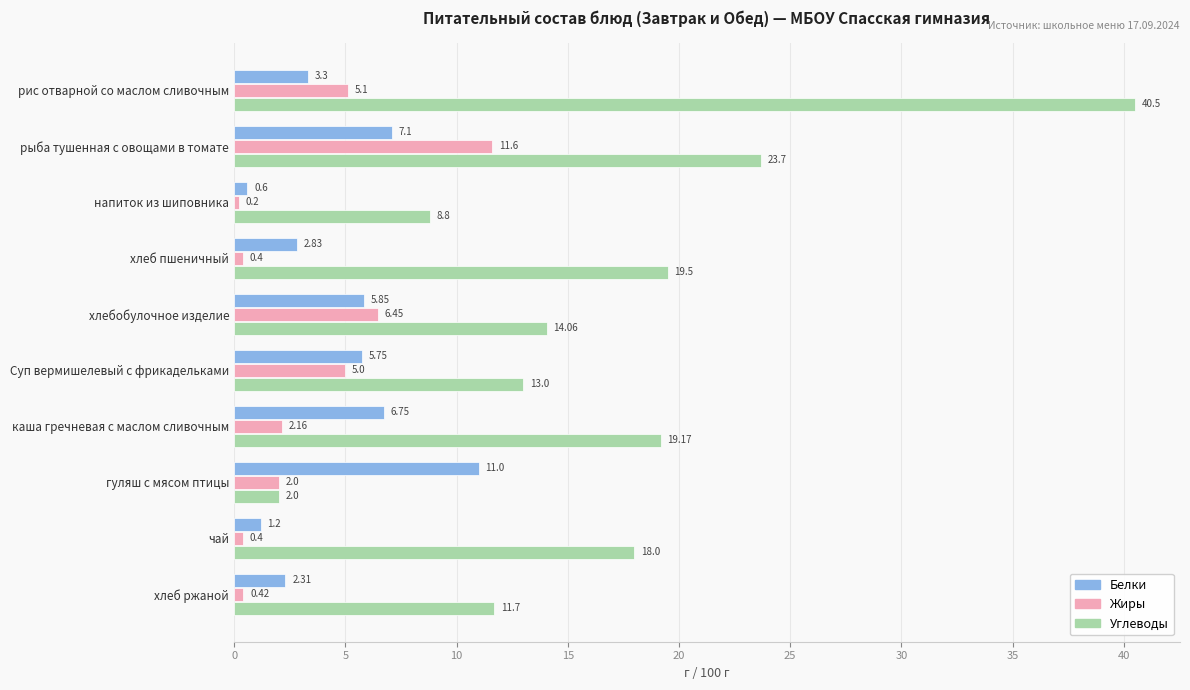

What is the minimum value for Жиры?

0.2